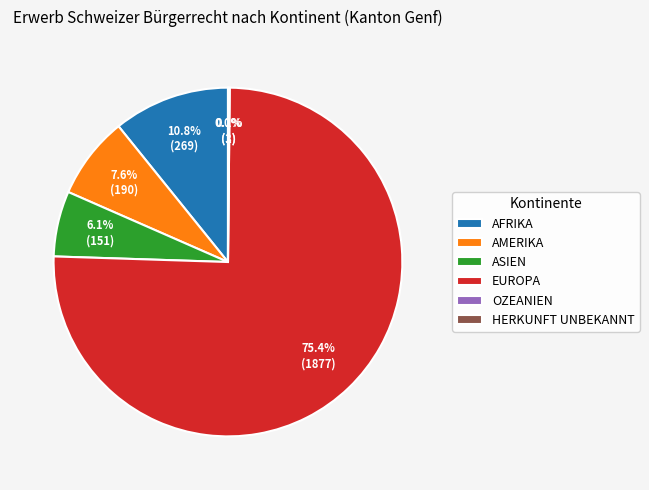

What percentage is NOT represented by AFRIKA?

89.2%